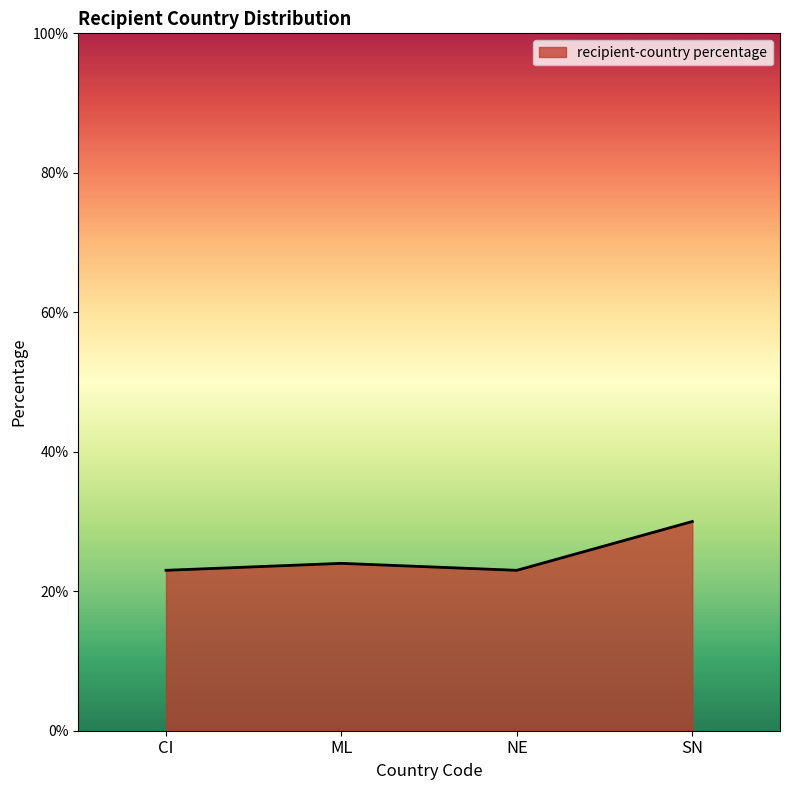

What is the average value?

25